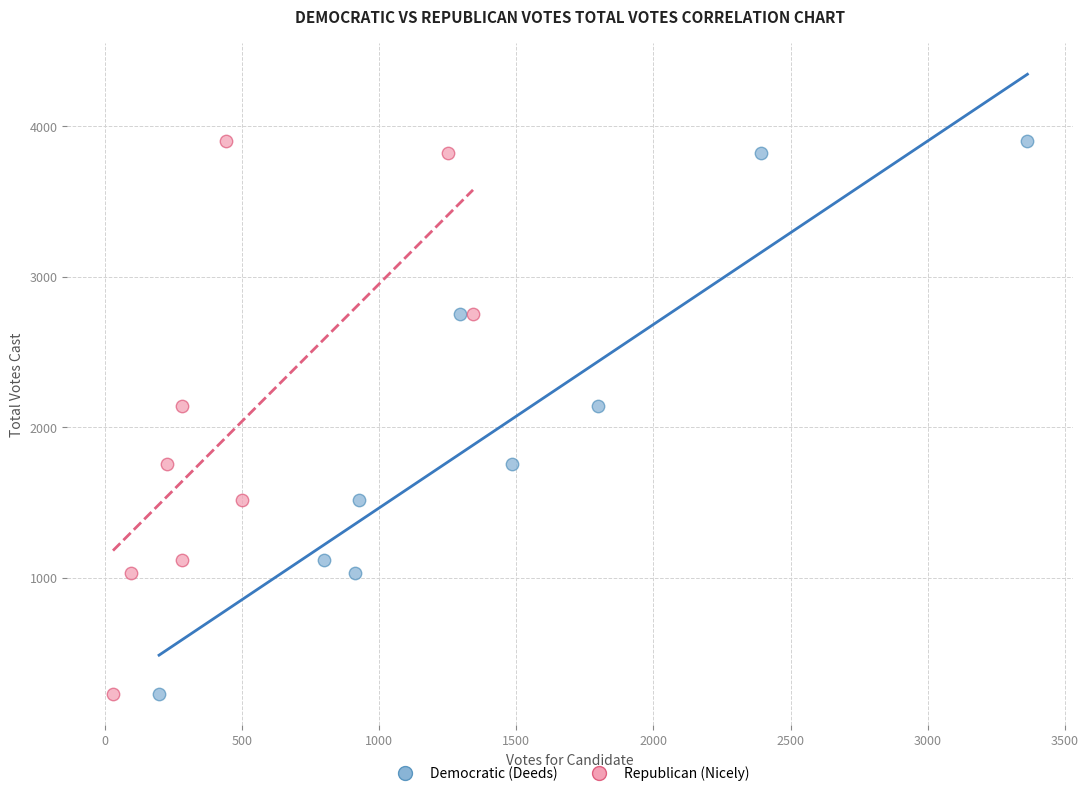

What are all the series names shown in the legend?

Democratic (Deeds), Republican (Nicely)